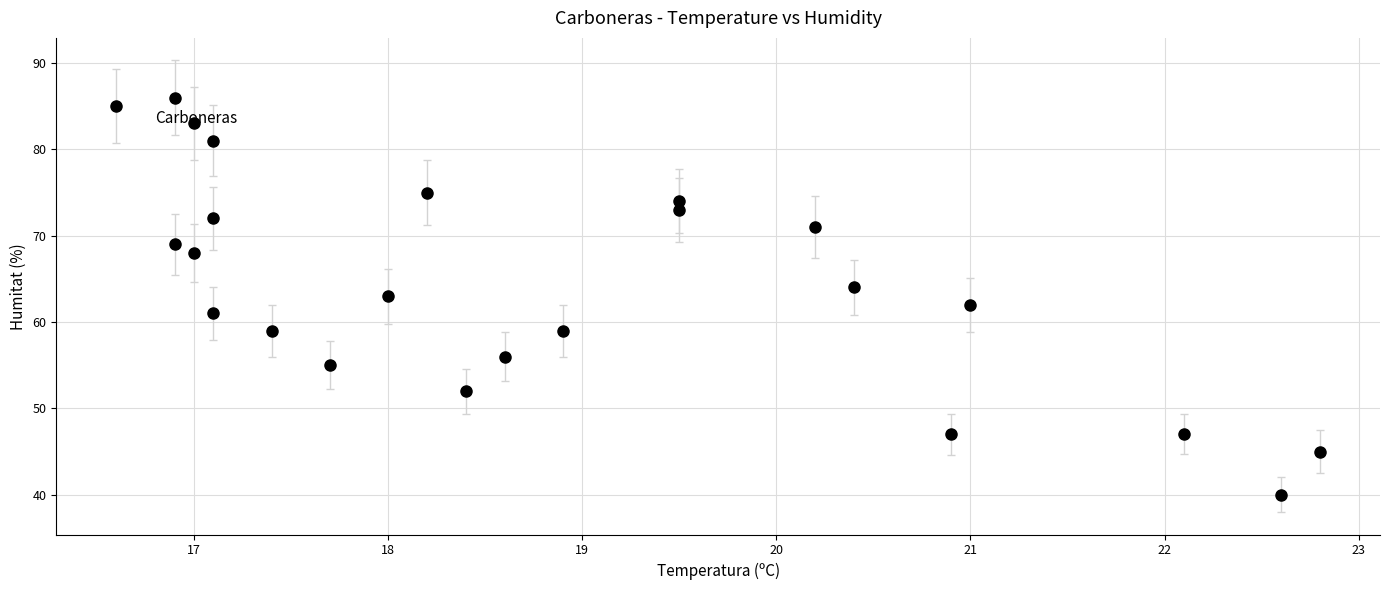

What is the range of Y values (max minus min)?

46